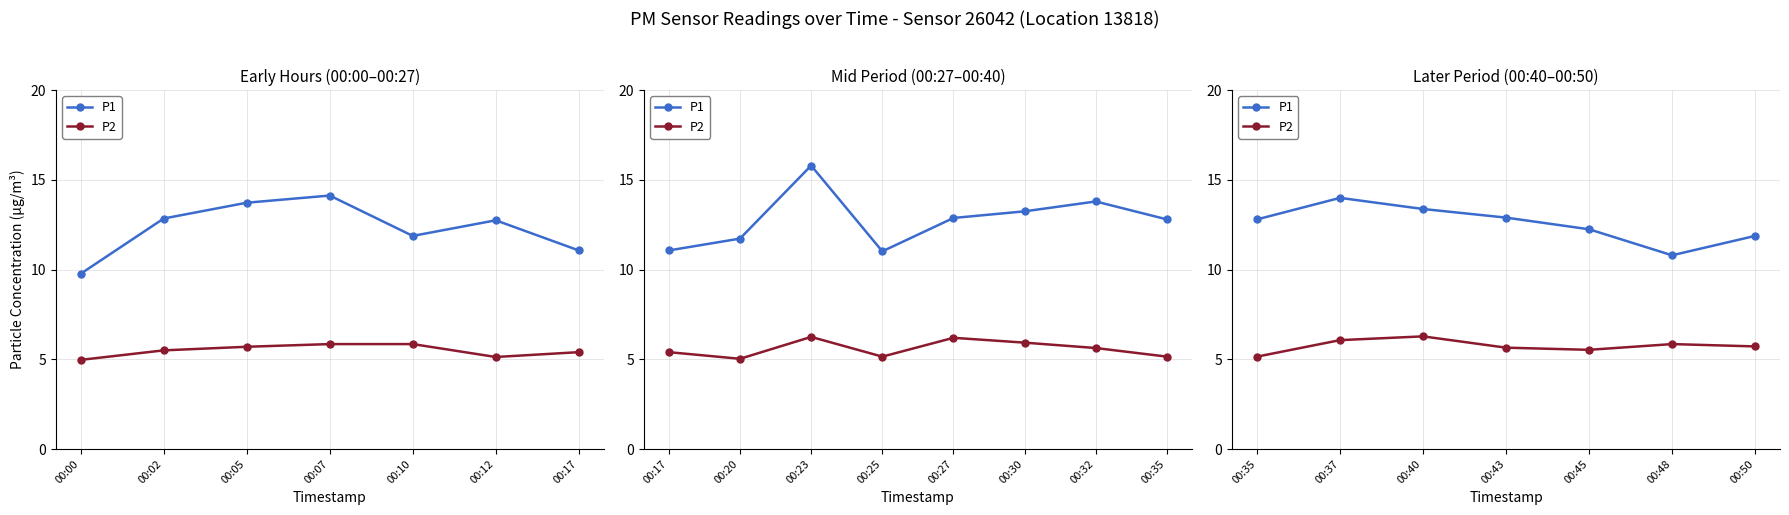

How many interior local peaks does the P2 series have?

2